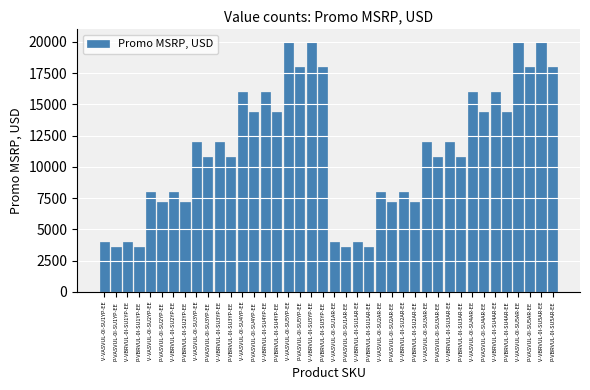

What is the greatest value displayed?

20000